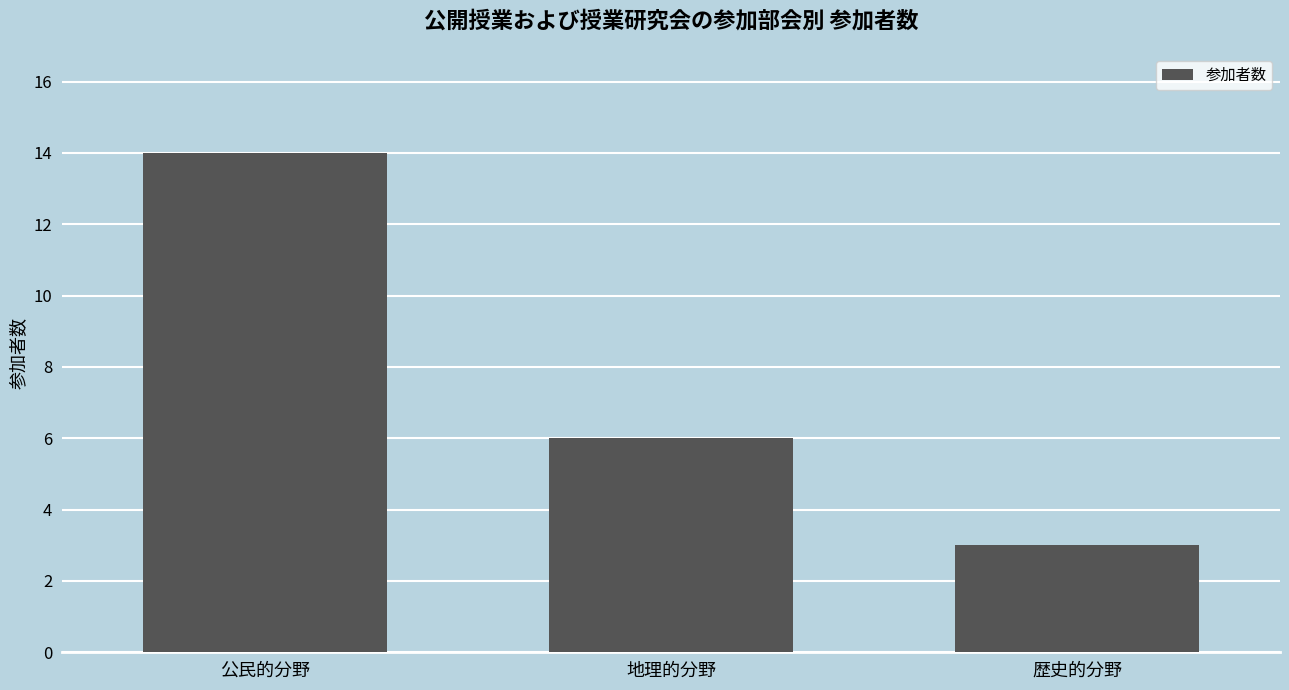

What is the value of the 2nd bar from the left?

6